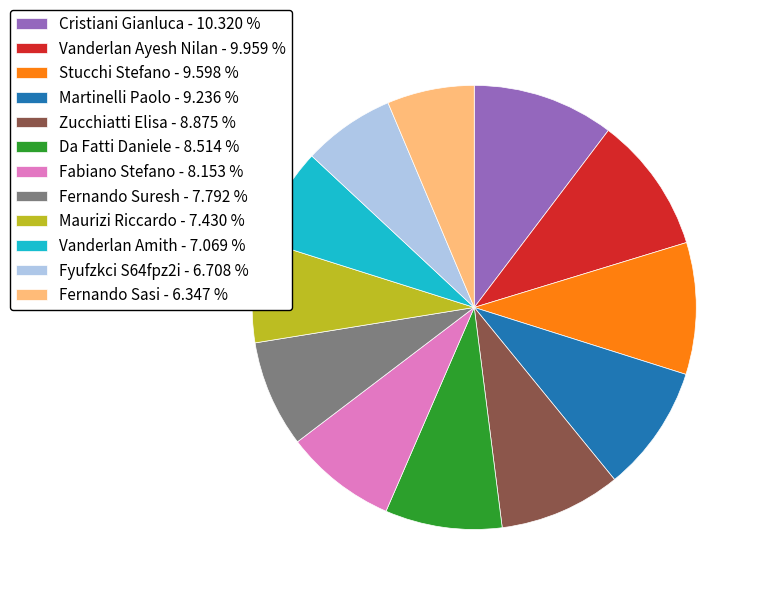

Is the sum of Martinelli Paolo and Stucchi Stefano greater than half?

No